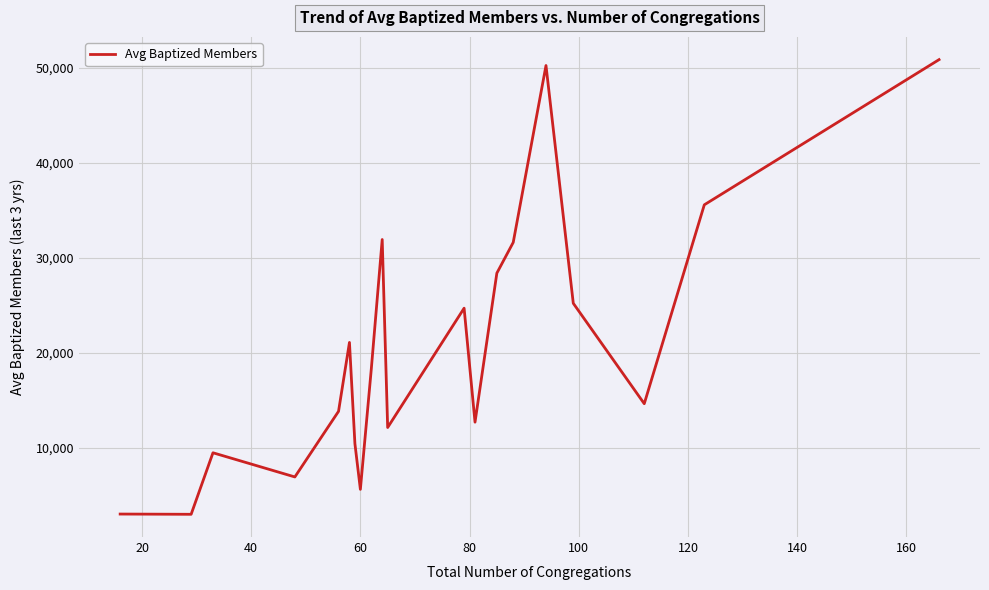

How many lines are shown in the chart?

1